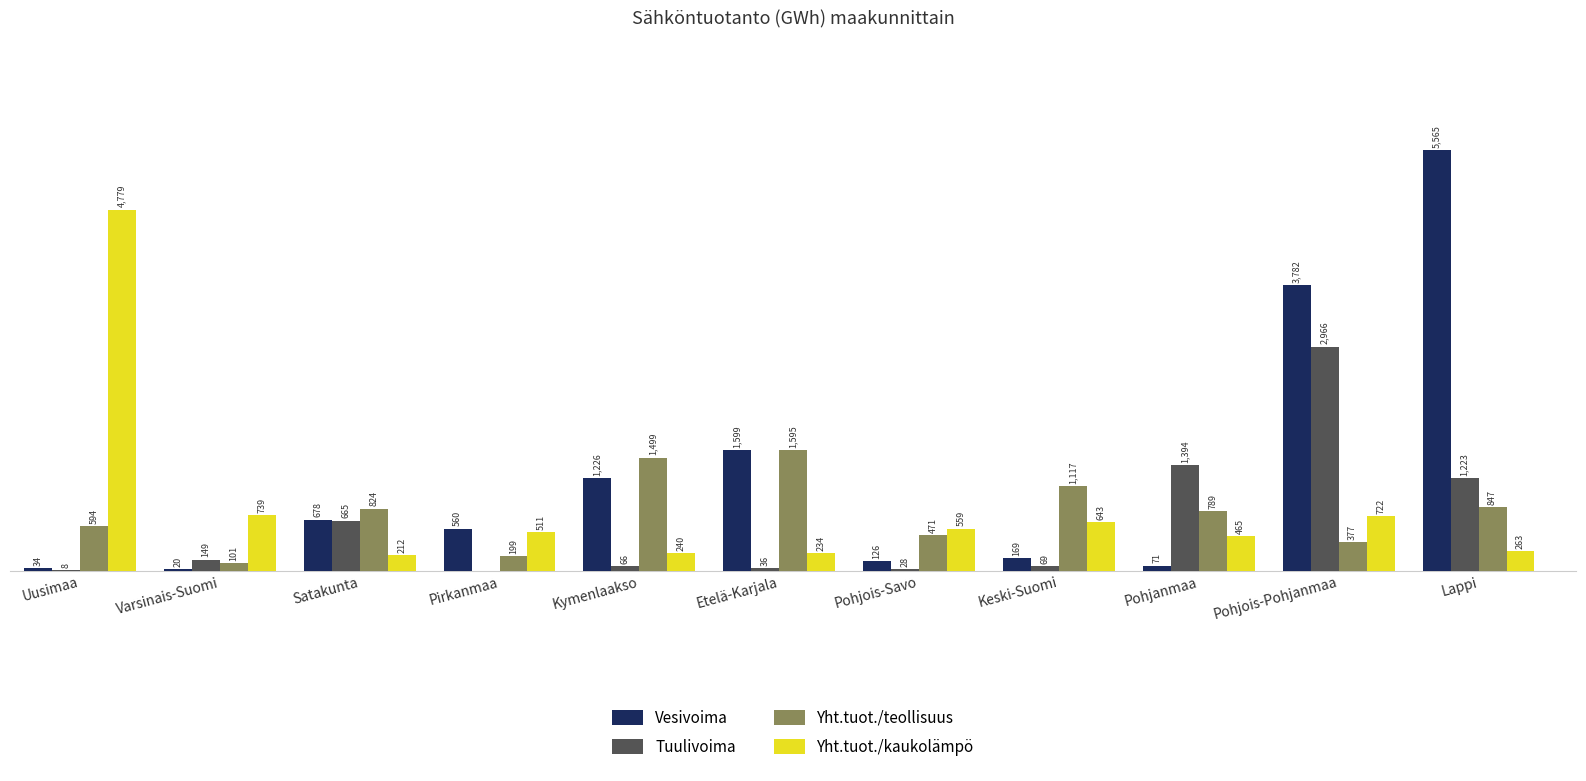

Is the value of Vesivoima at Kymenlaakso greater than the value of Tuulivoima at Keski-Suomi?

Yes